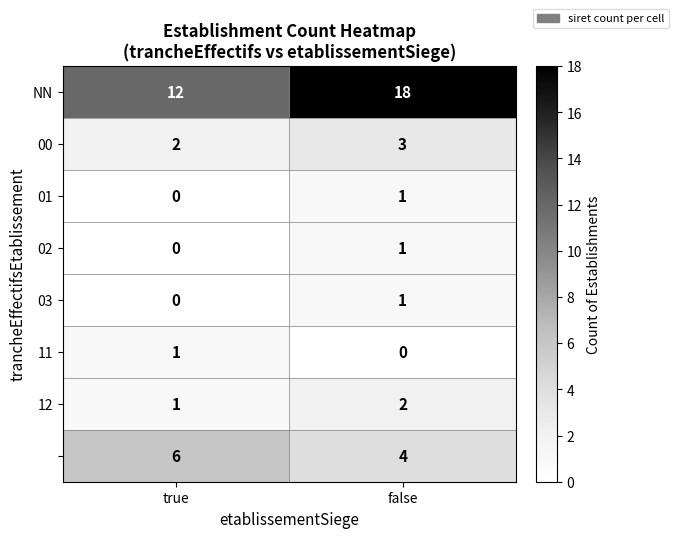

What is the difference between the highest and lowest values at false?

18